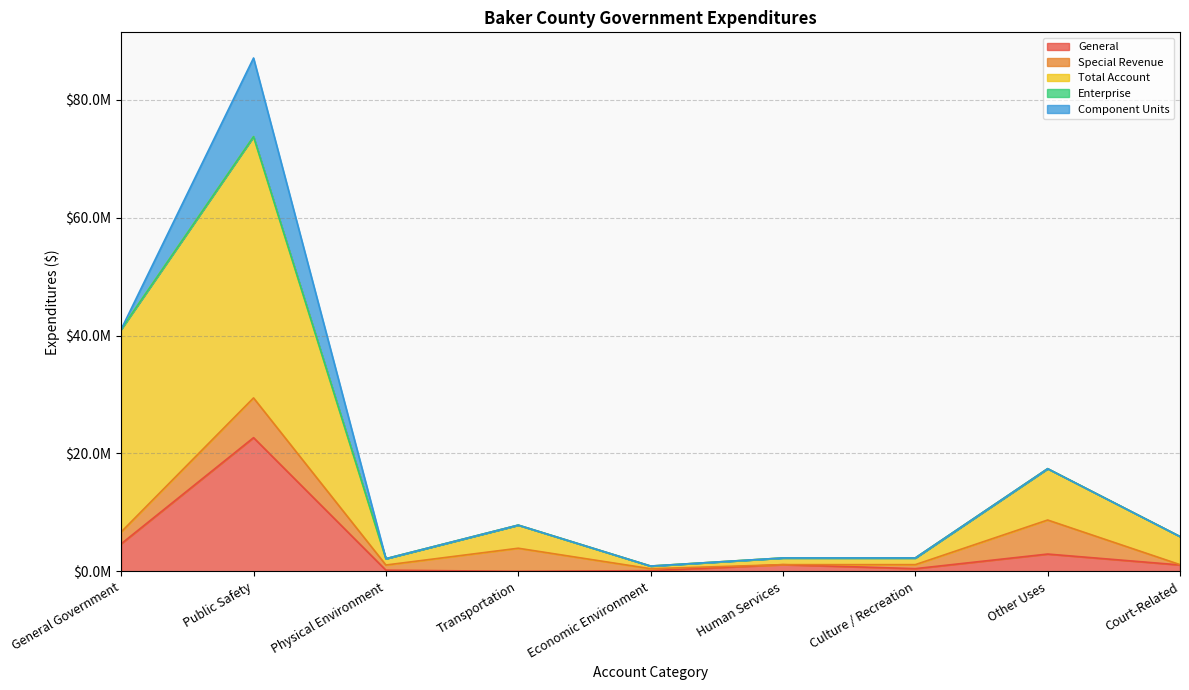

True or false: Special Revenue has more than 1 interior local peaks.

True